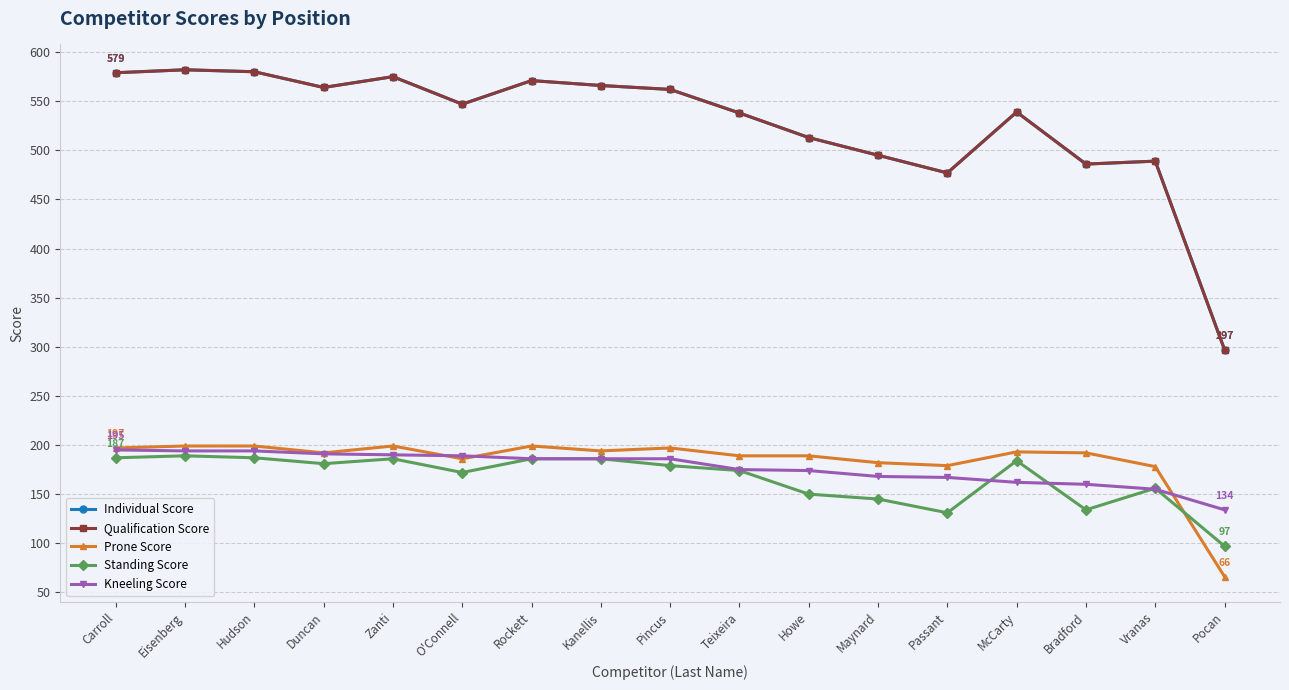

Does the chart have visible grid lines?

Yes